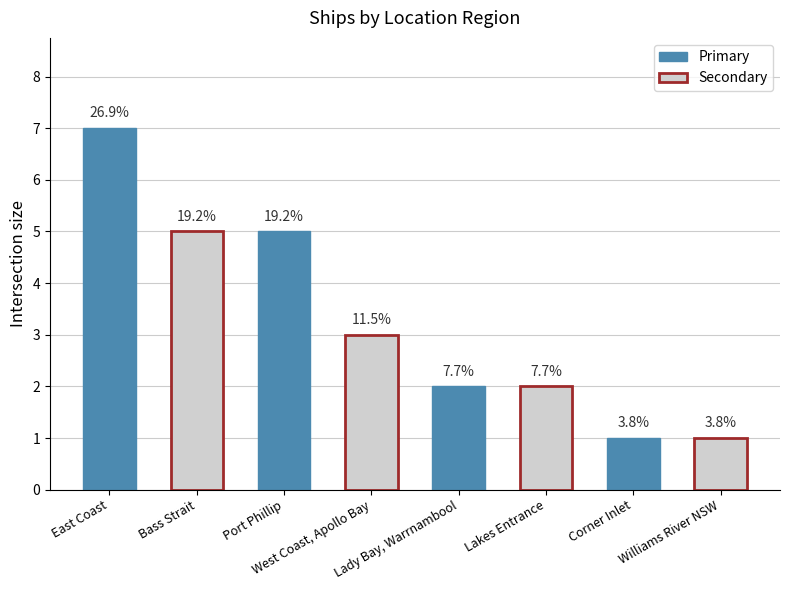

Are the bars horizontal?

No